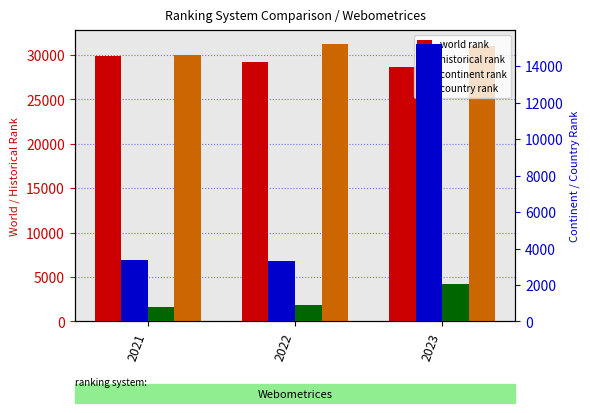

Reading left to right, what are all the values shown in this chart?

world rank: 29889.0	29169.0	28638.0
historical rank: 29962.5	31195.5	31041.0
continent rank: 3378.0	3329.0	15200.0
country rank: 791.0	908.0	2031.0